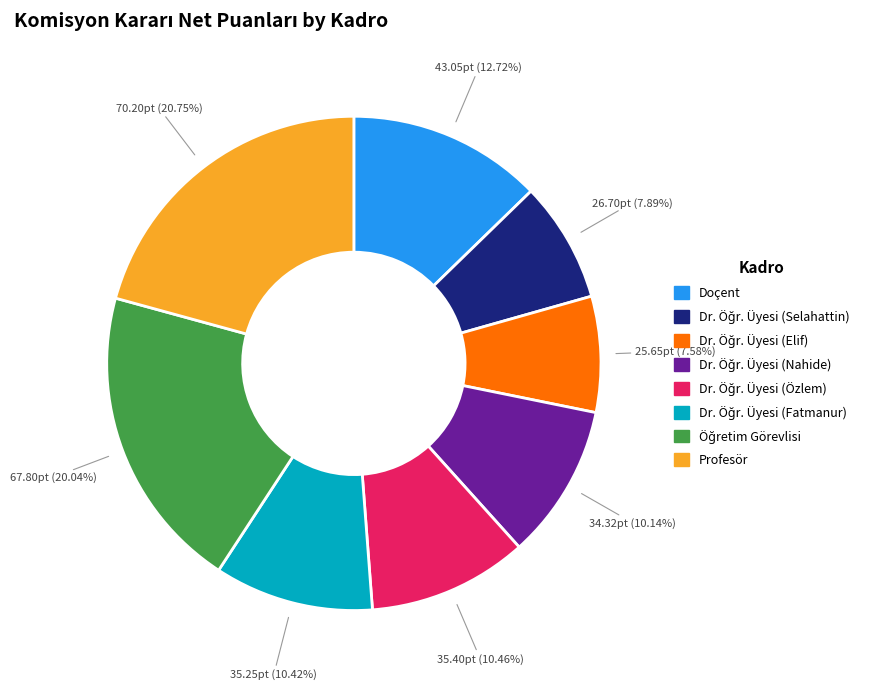

Does any single category account for the majority?

No